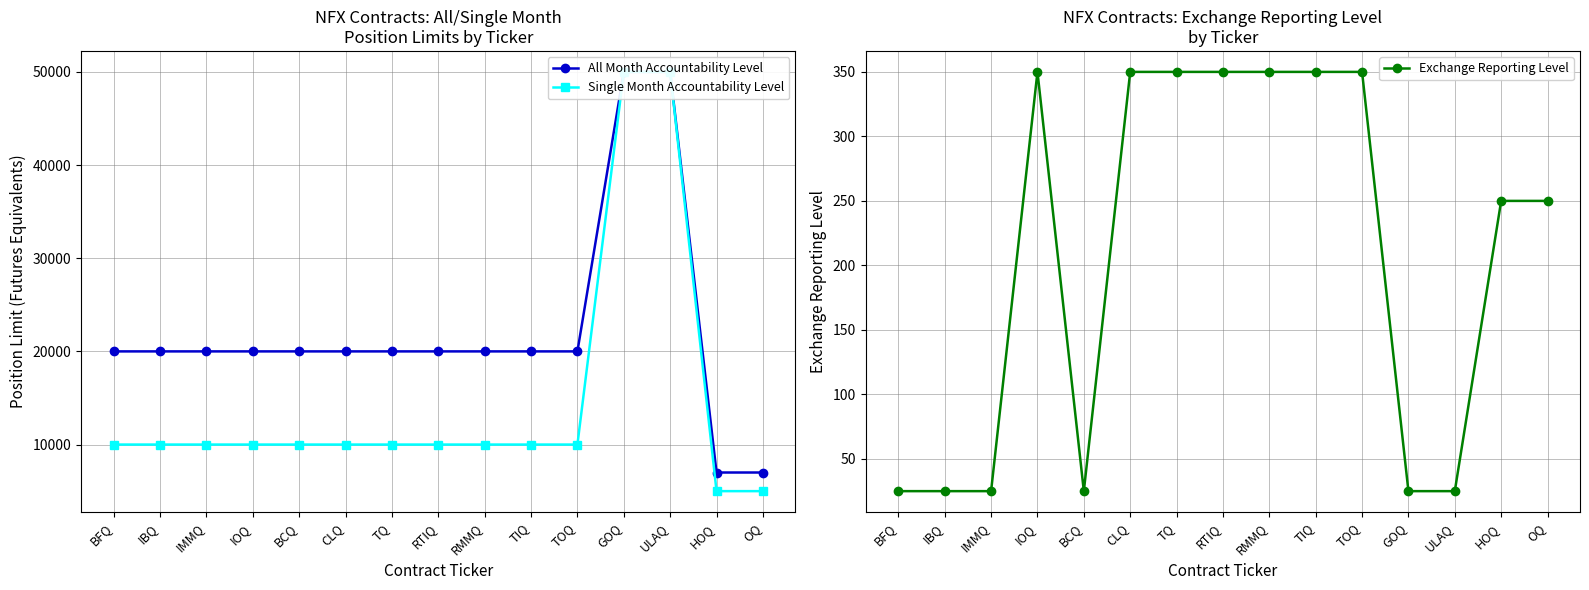

What is the approximate value of Single Month Accountability Level at BCQ?

10000